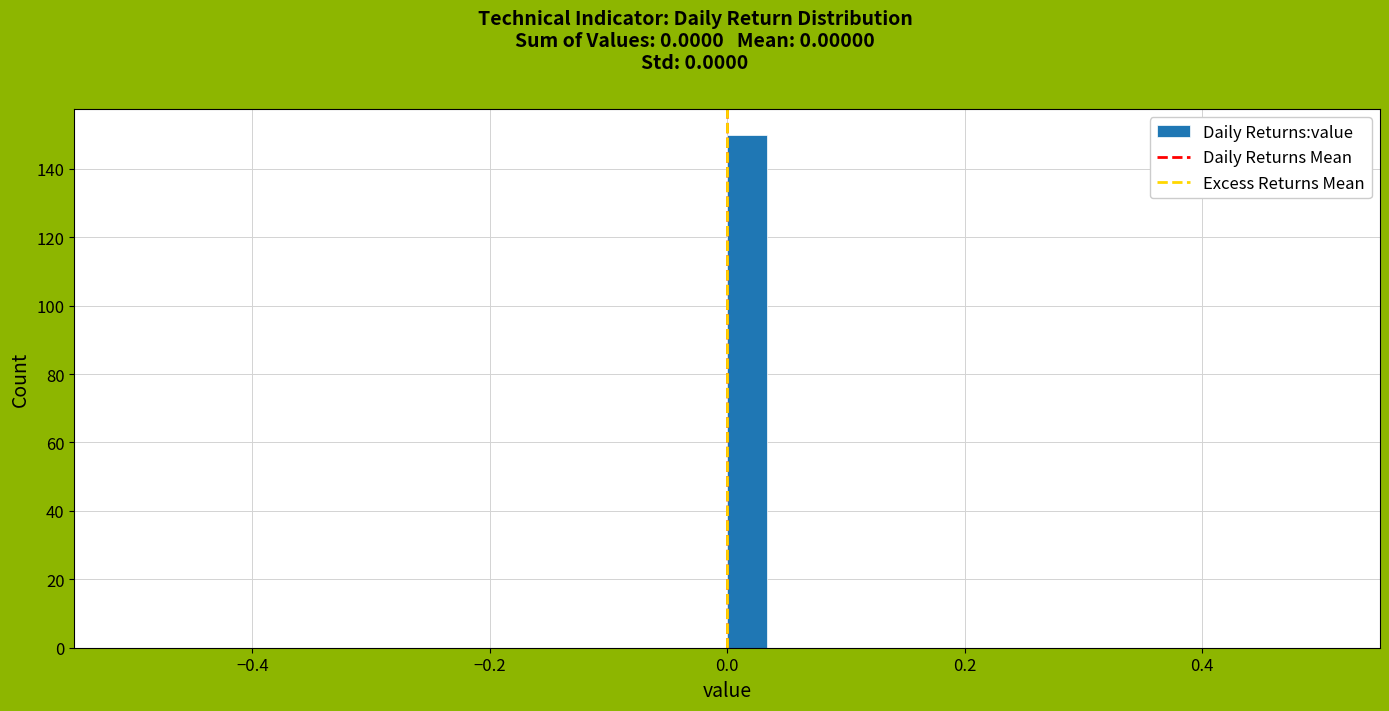

Read against the x-axis, roughly where is the centre of the tallest bar?

0.02